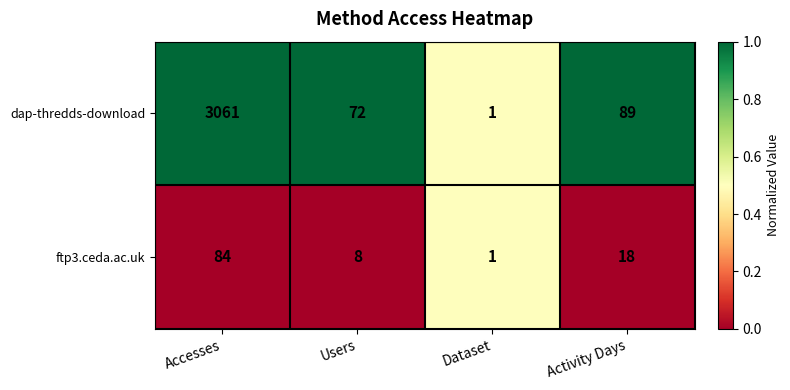

Which series has the largest total across all categories?

dap-thredds-download